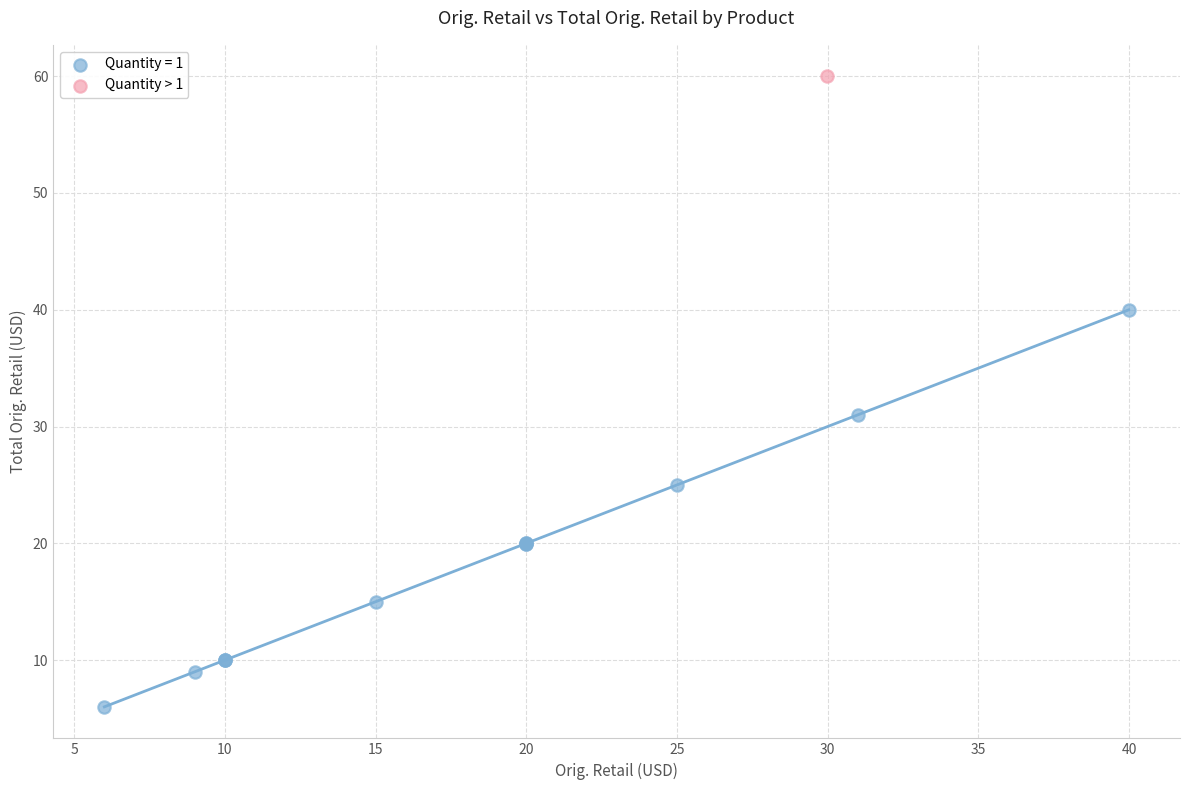

What are all the series names shown in the legend?

Quantity = 1, Quantity > 1